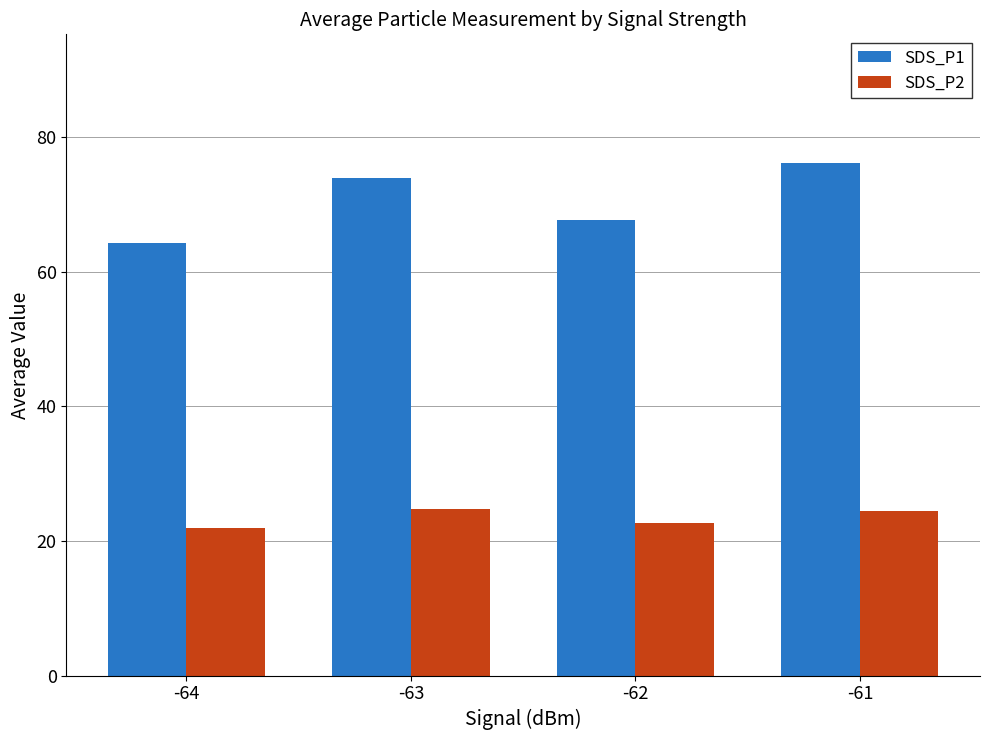

Are the bars horizontal?

No